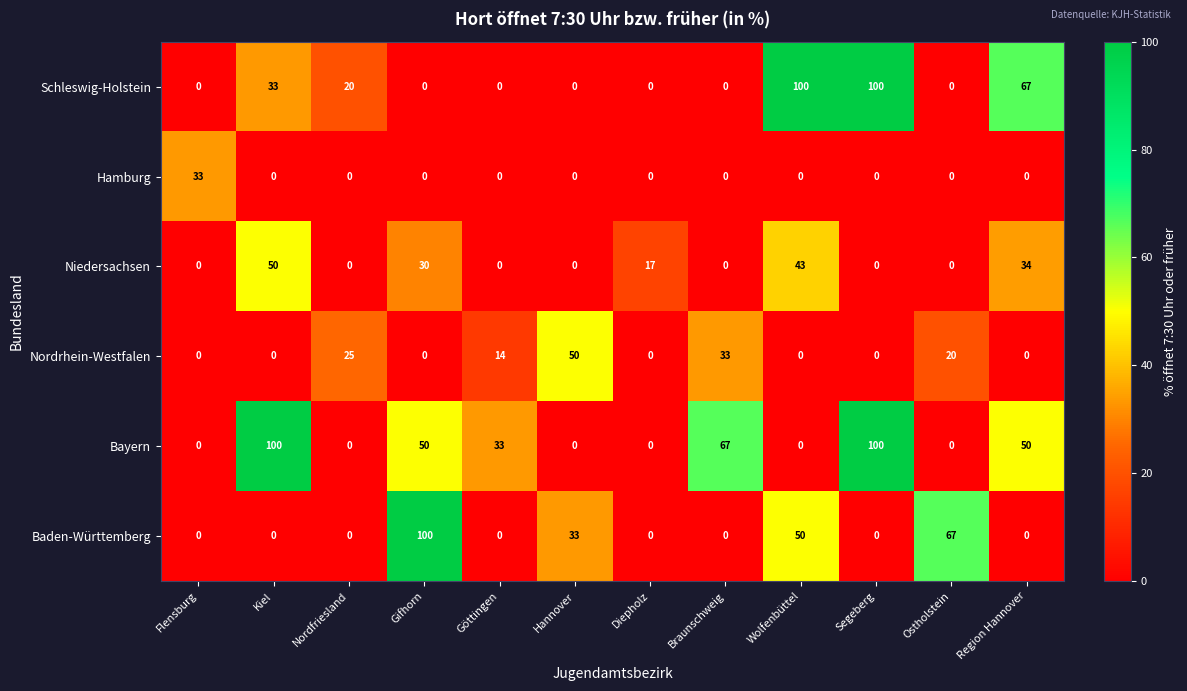

At how many categories does at least one series exceed 88?

4